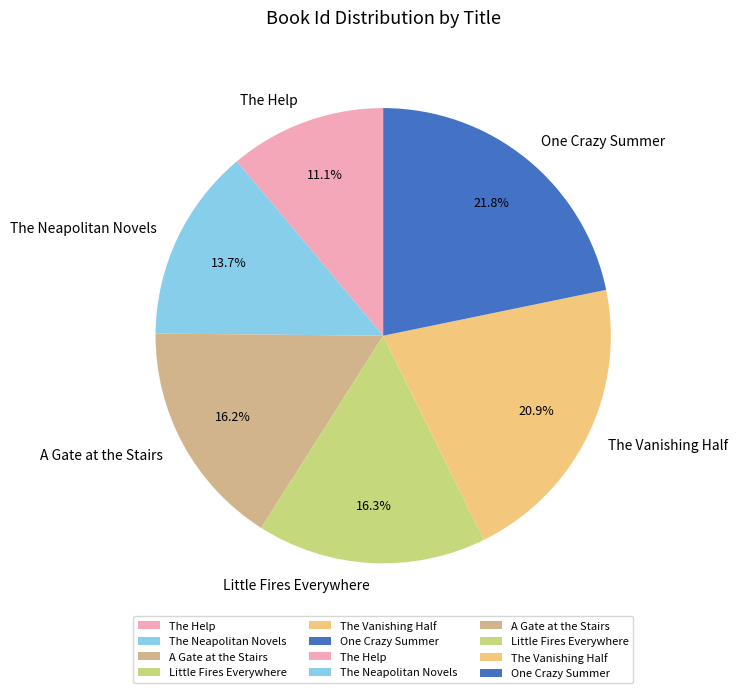

The One Crazy Summer slice represents 16% of the pie. True or false?

False